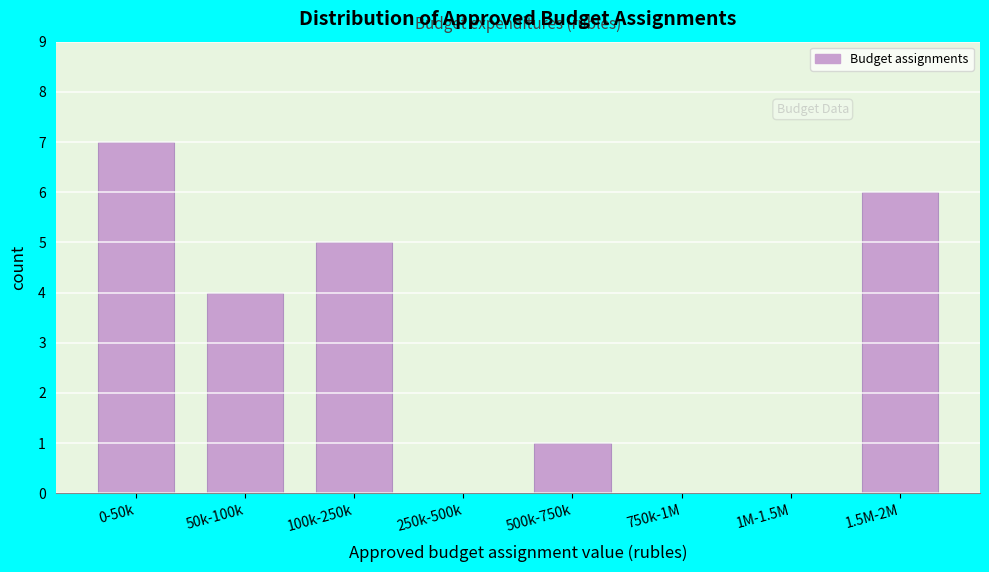

Reading right to left, what are all the values shown in this chart?

1.5M-2M=6	1M-1.5M=0	750k-1M=0	500k-750k=1	250k-500k=0	100k-250k=5	50k-100k=4	0-50k=7